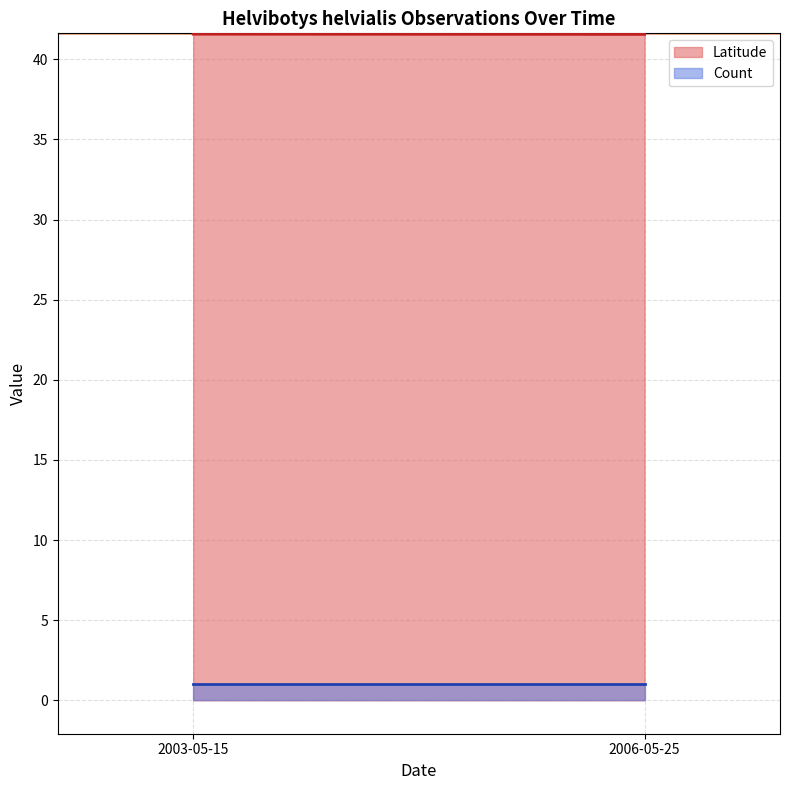

Rank the series by their average value, from lowest to highest.

Count, Latitude